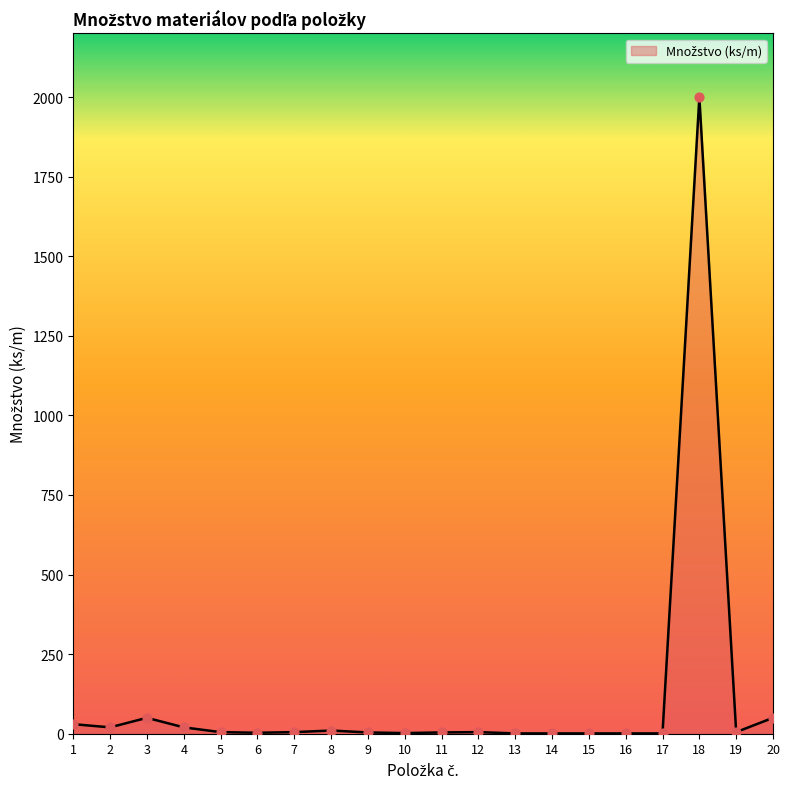

What is the change in value from 5 to 13?

-4